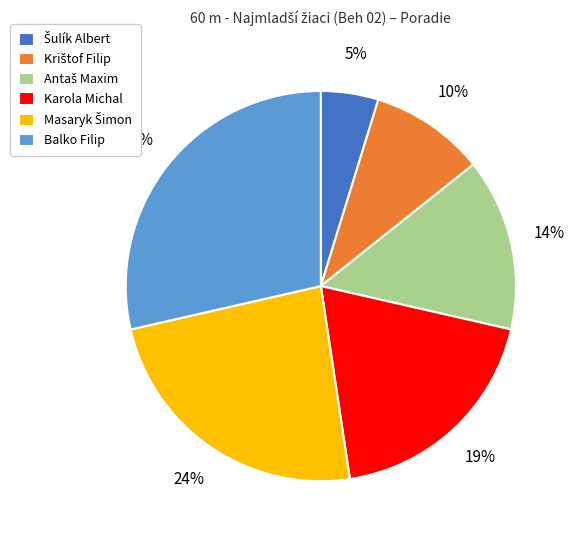

Does Karola Michal represent more than half of the total?

No